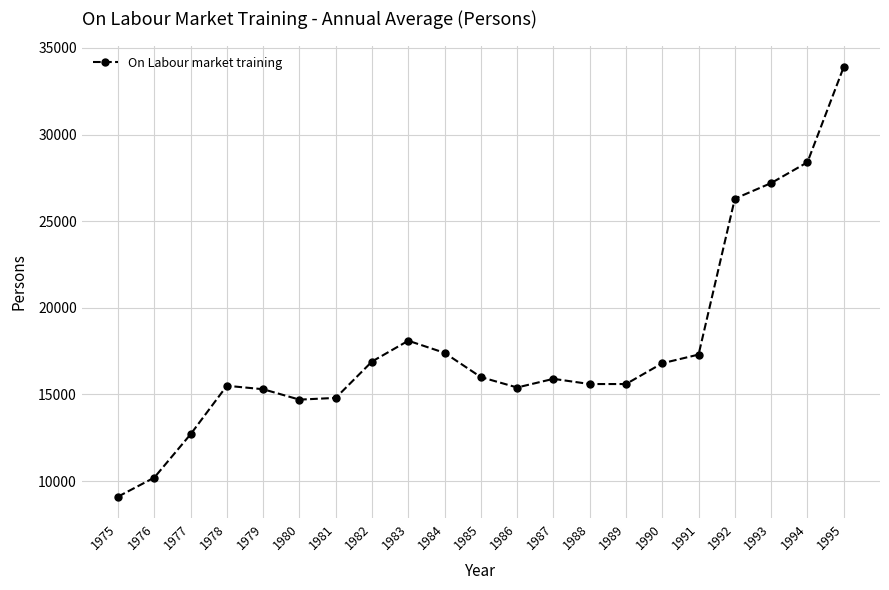

True or false: the data shows 12700 at 1977.

True